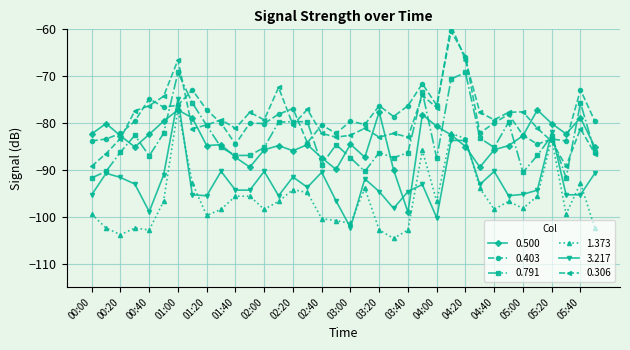

Which has a higher value, 05:40 or 02:00?

05:40